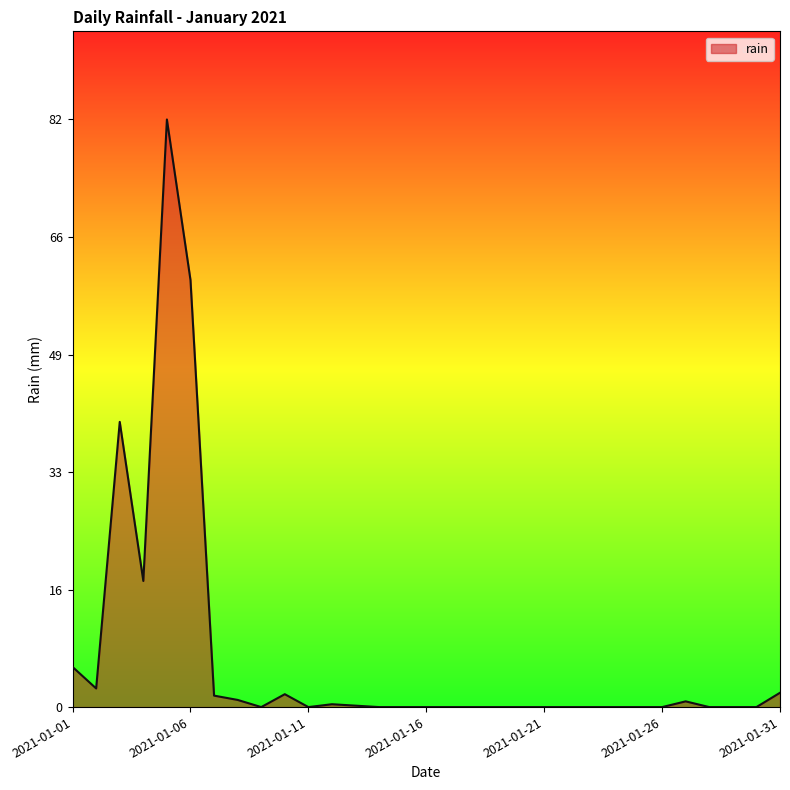

What is the difference between the maximum and minimum values?

82.0